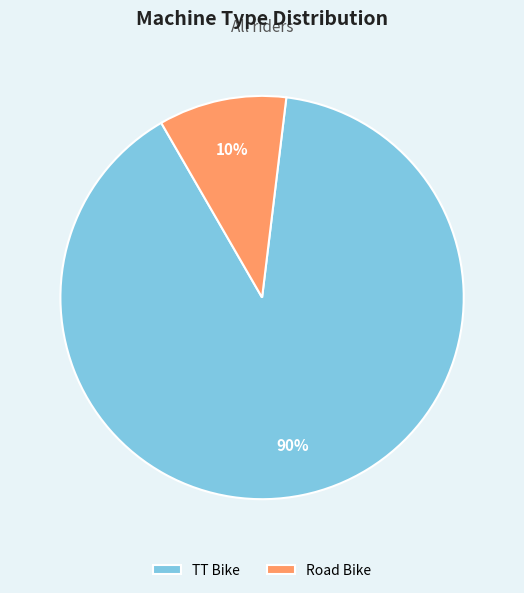

Rank the categories by value from lowest to highest.

Road Bike, TT Bike